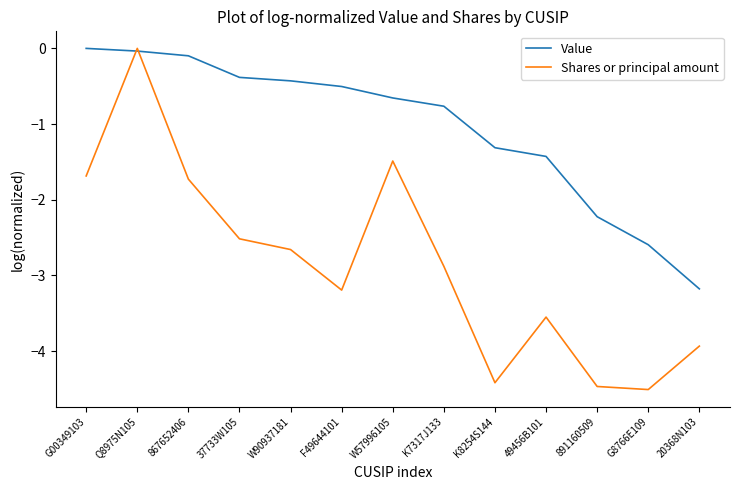

Where is Value nearest to the value -1?

K7317J133